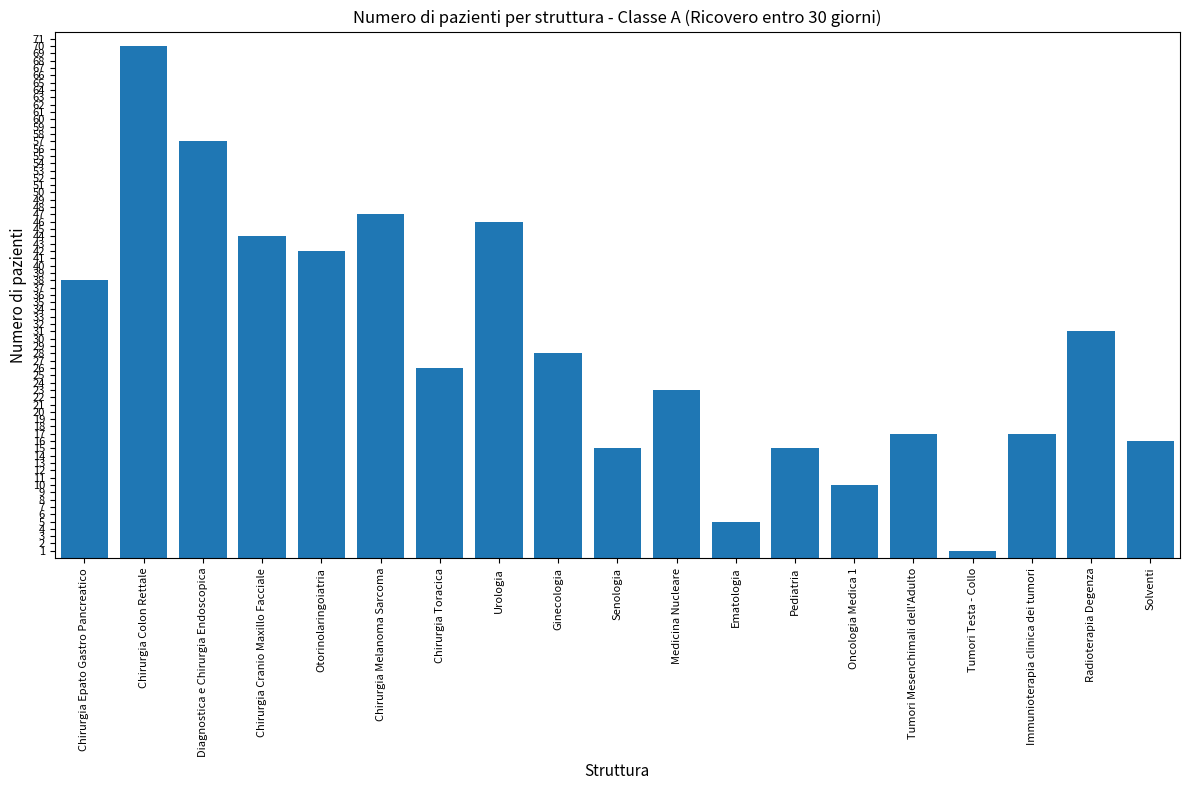

What position from the right is Tumori Mesenchimali dell'Adulto?

5